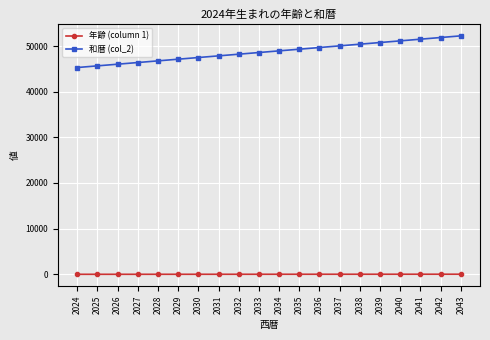

What is the difference between the second highest and second lowest values in the 年齢 (column 1) series?

17